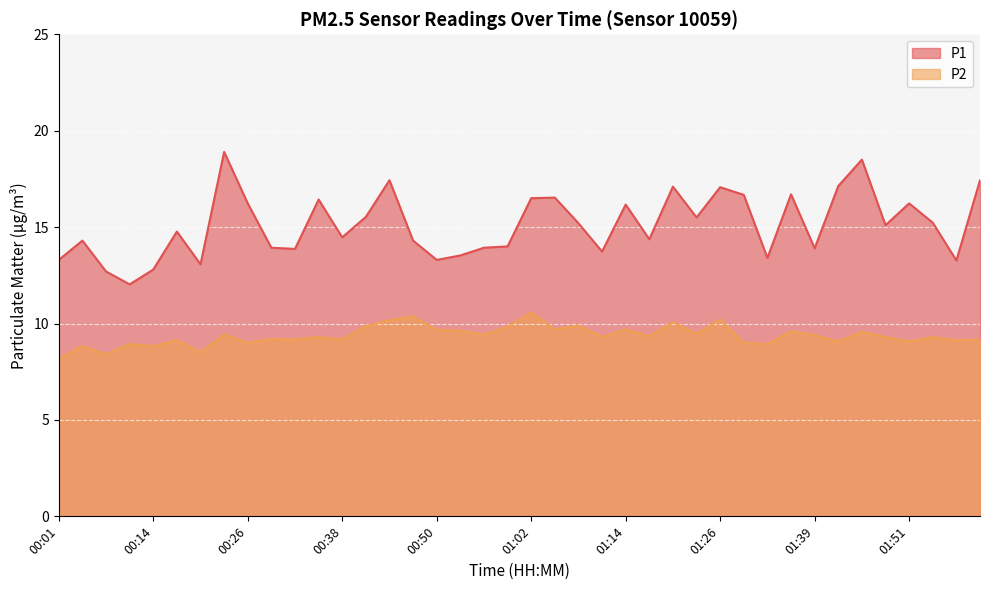

At which category does P1 reach its first local peak?

00:04